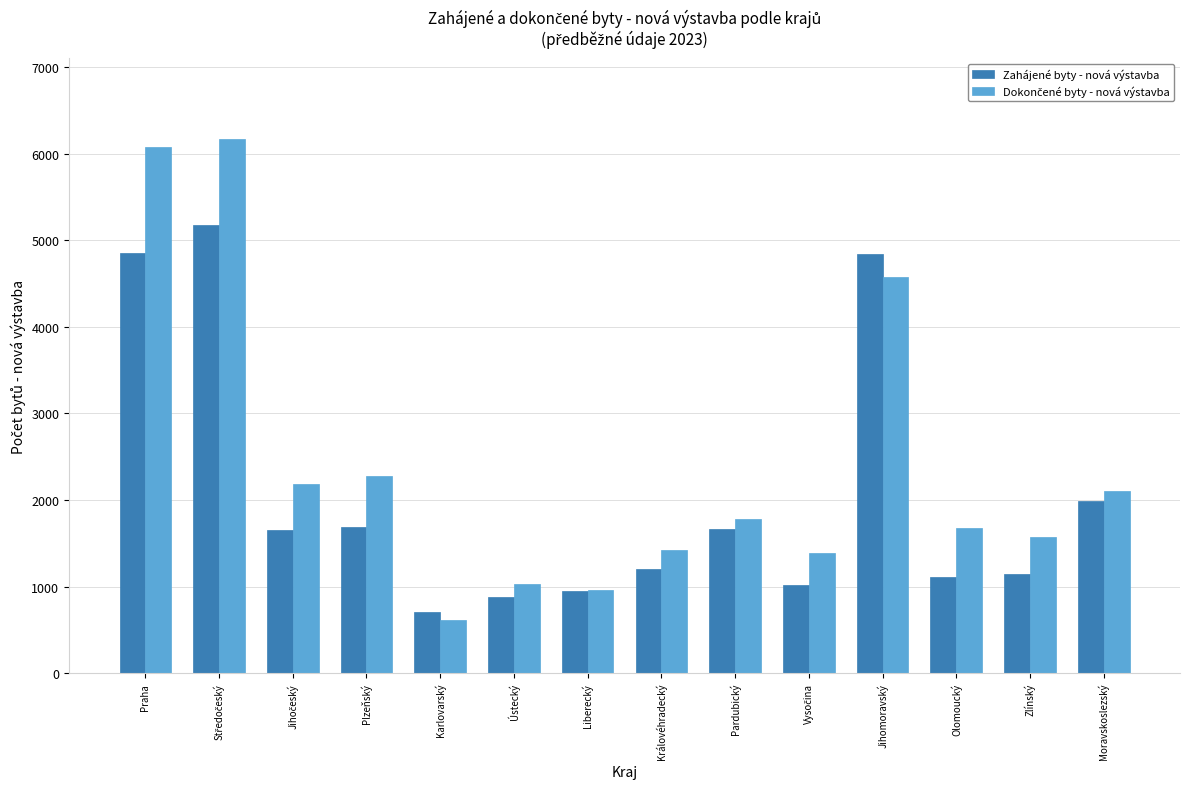

At which label is Zahájené byty - nová výstavba closest to 2940?

Moravskoslezský